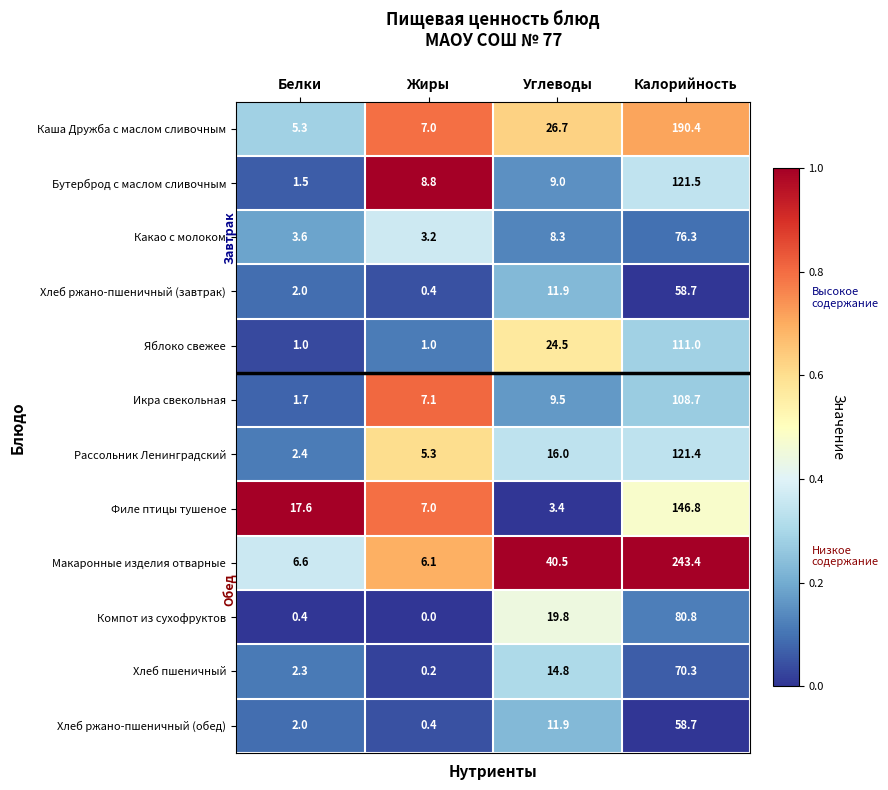

Between Белки and Калорийность, which series saw the biggest shift?

Макаронные изделия отварные